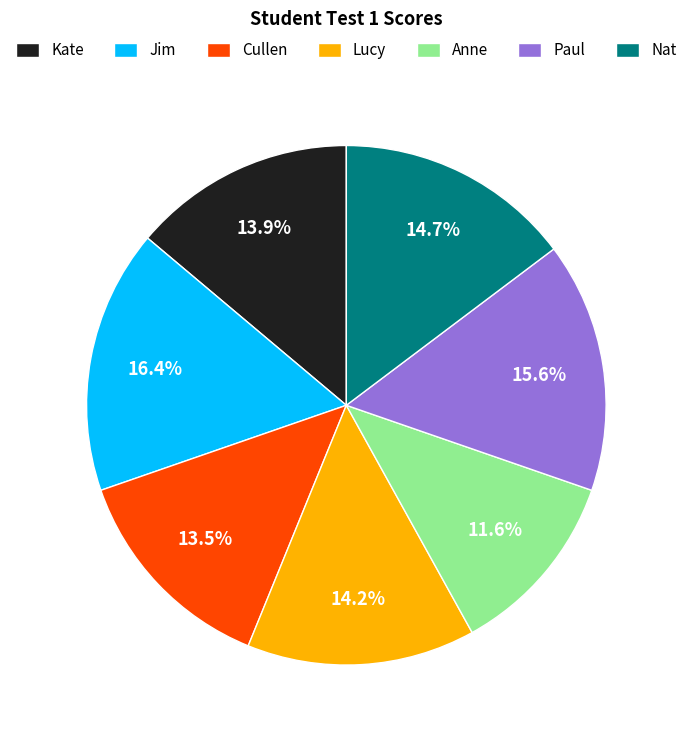

Is the sum of Jim and Nat greater than half?

No